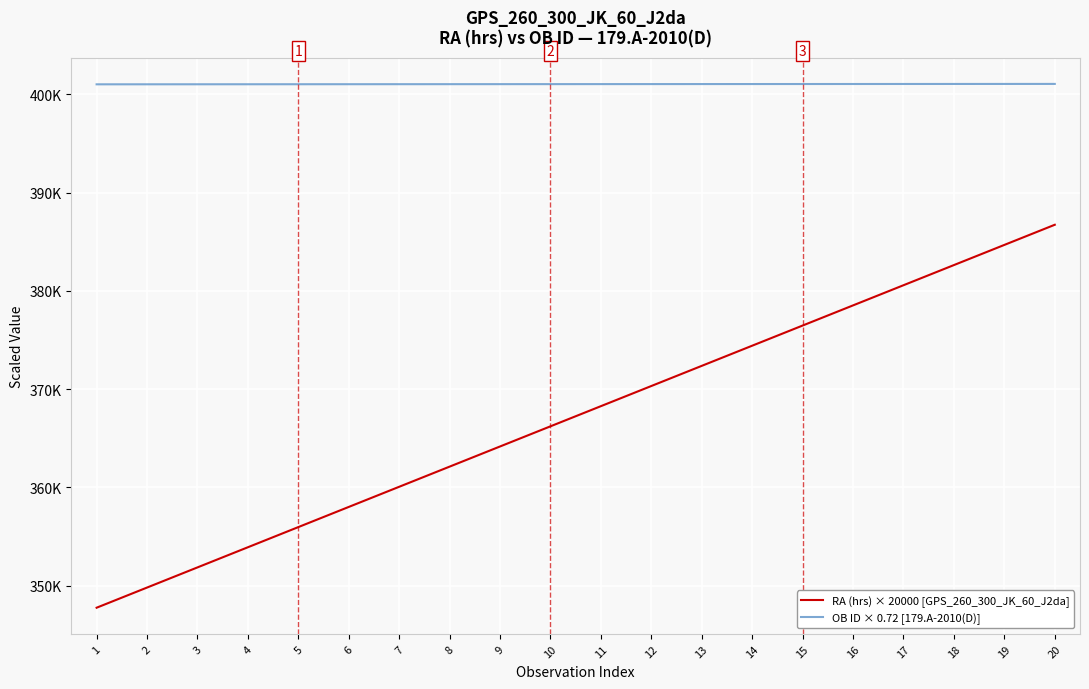

Rank the series at 16 from lowest to highest value.

RA (hrs) × 20000 [GPS_260_300_JK_60_J2da], OB ID × 0.72 [179.A-2010(D)]